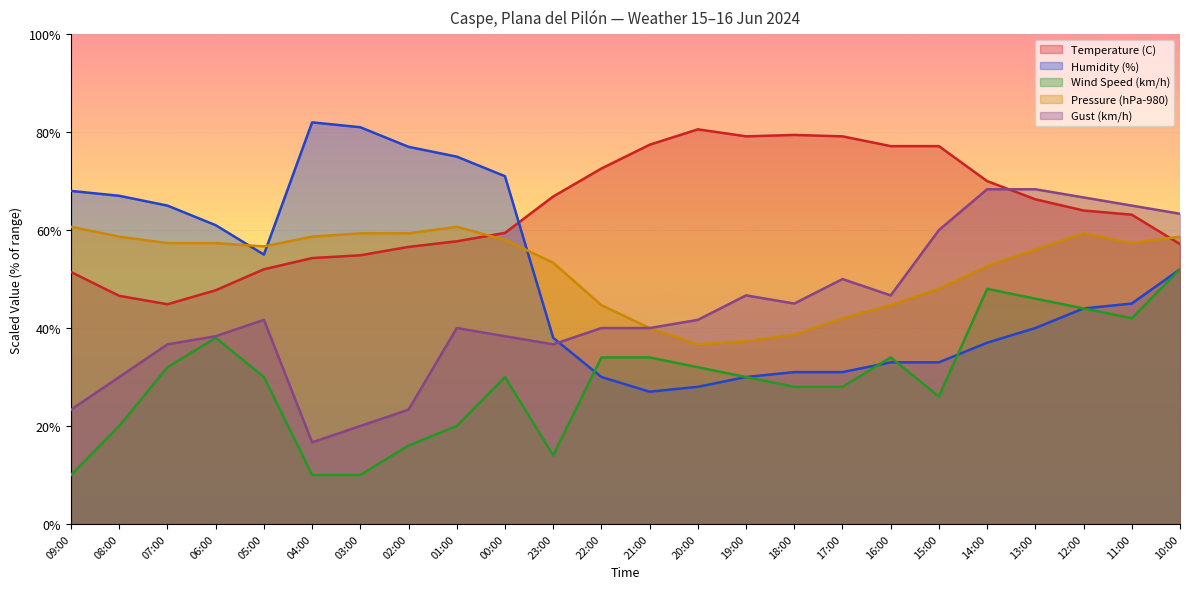

True or false: Gust (km/h) and Wind Speed (km/h) cross at least once.

False